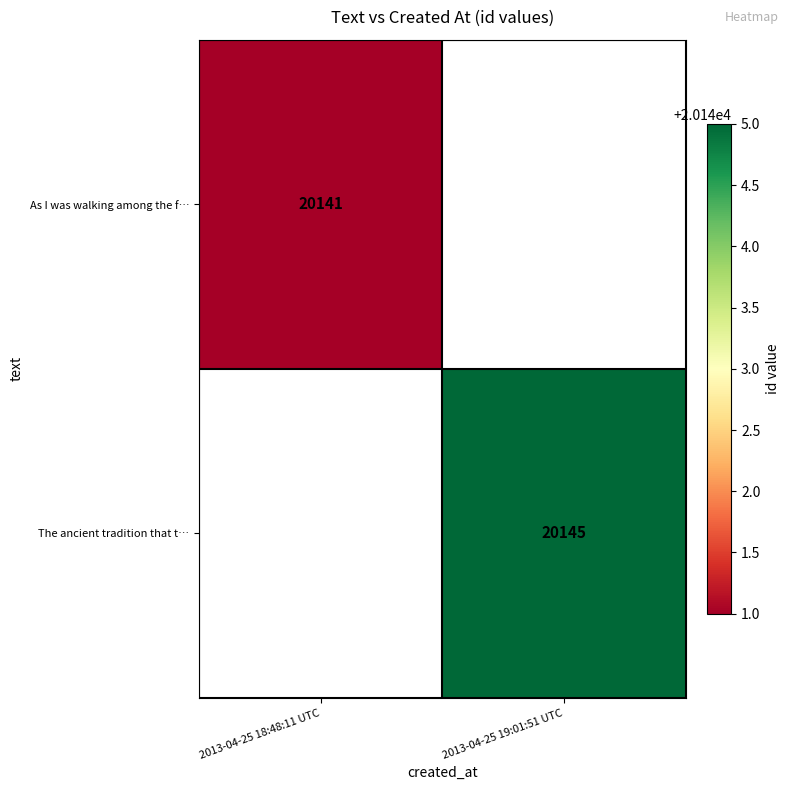

Is it true that The ancient tradition that t… equals 20145 at 2013-04-25 19:01:51 UTC?

True